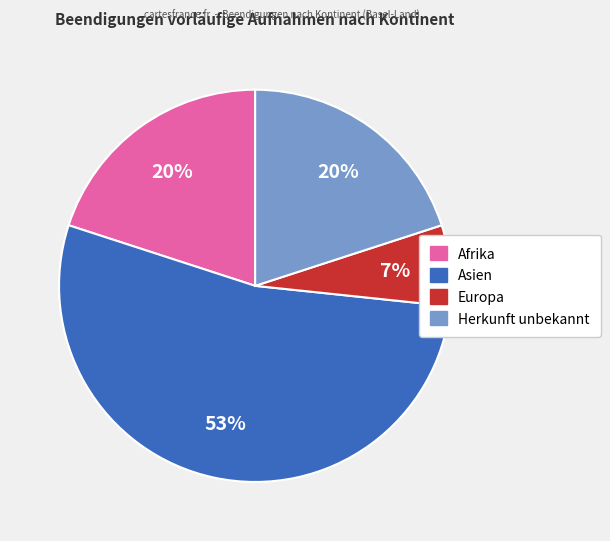

To the nearest percent, what is the difference between the Europa and Afrika slice percentages?

13%